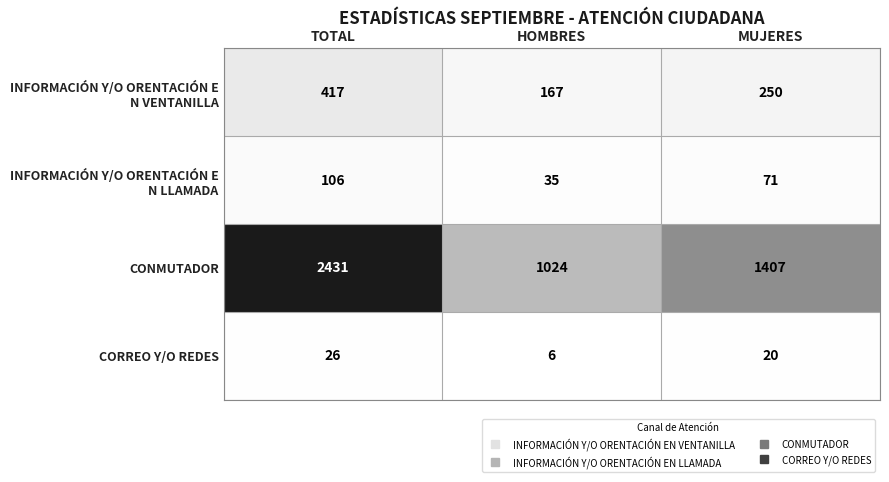

What is the total value across all series at TOTAL?

2980